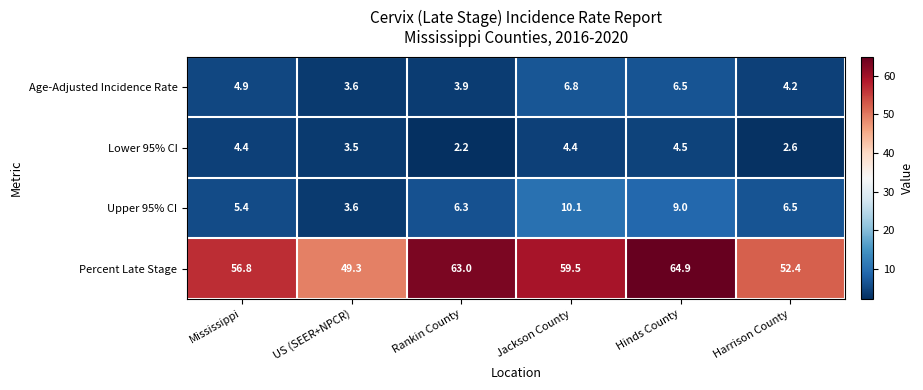

At how many categories does at least one series exceed 15?

6